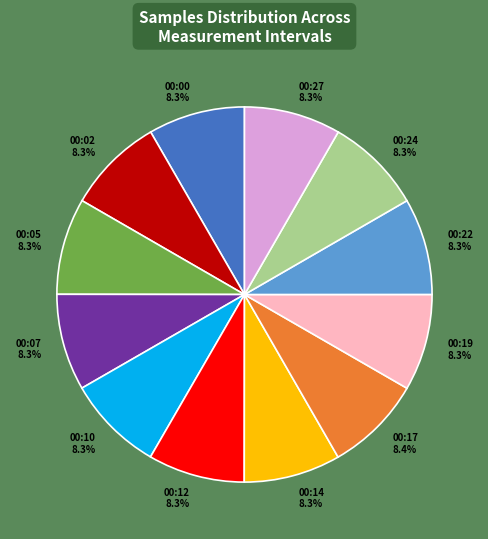

What is the ratio of the value at 00:17 to the value at 00:05?

1.0